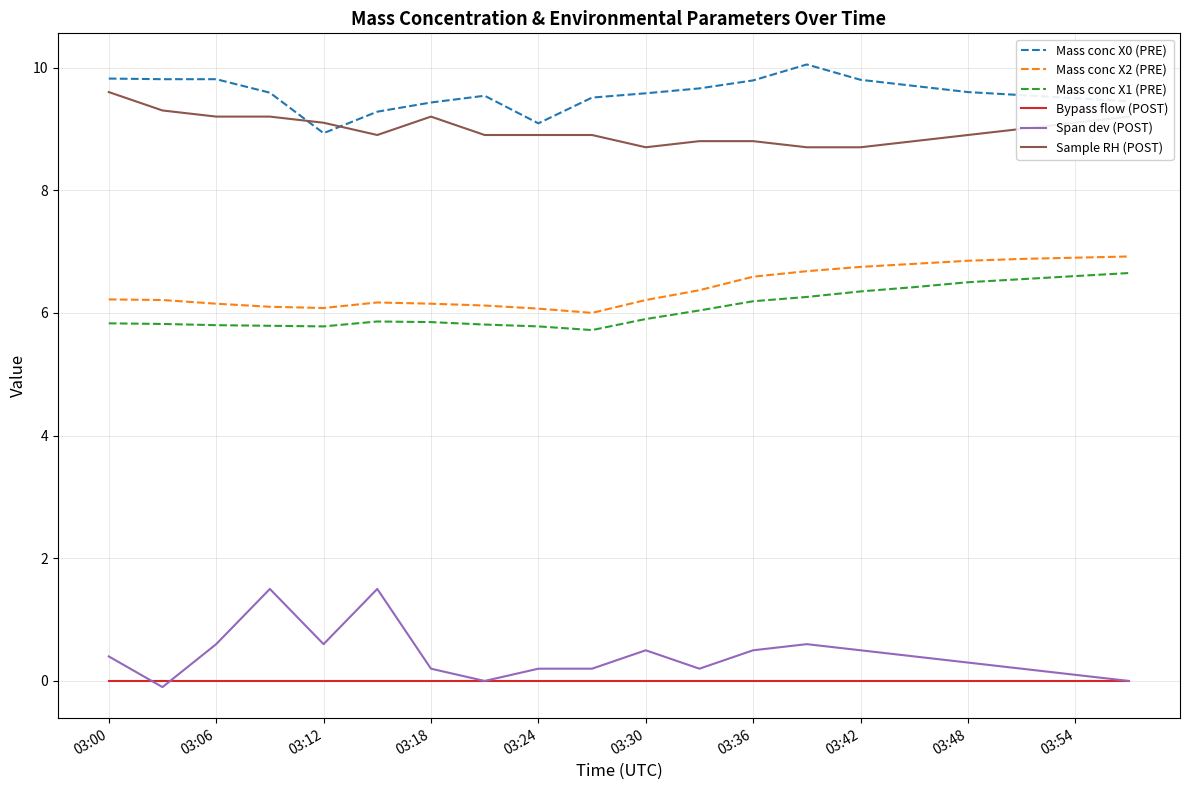

Is this an area chart (filled region under the line)?

No